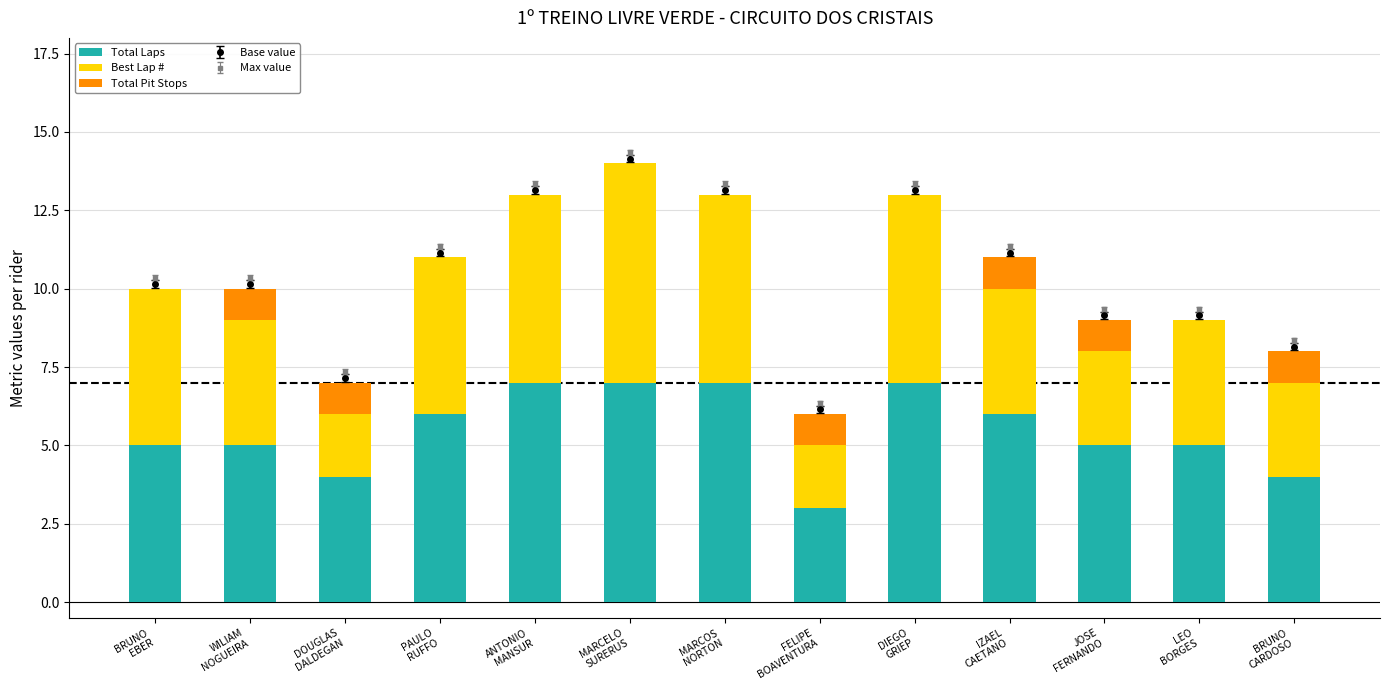

What are all the series names shown in the legend?

Total Laps, Best Lap #, Total Pit Stops